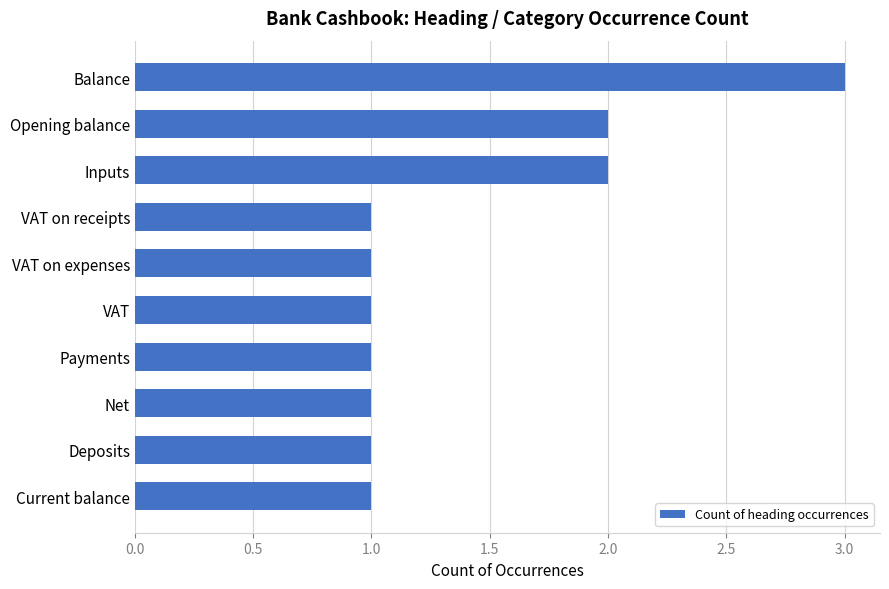

Is it true that the value at Balance is 2?

False